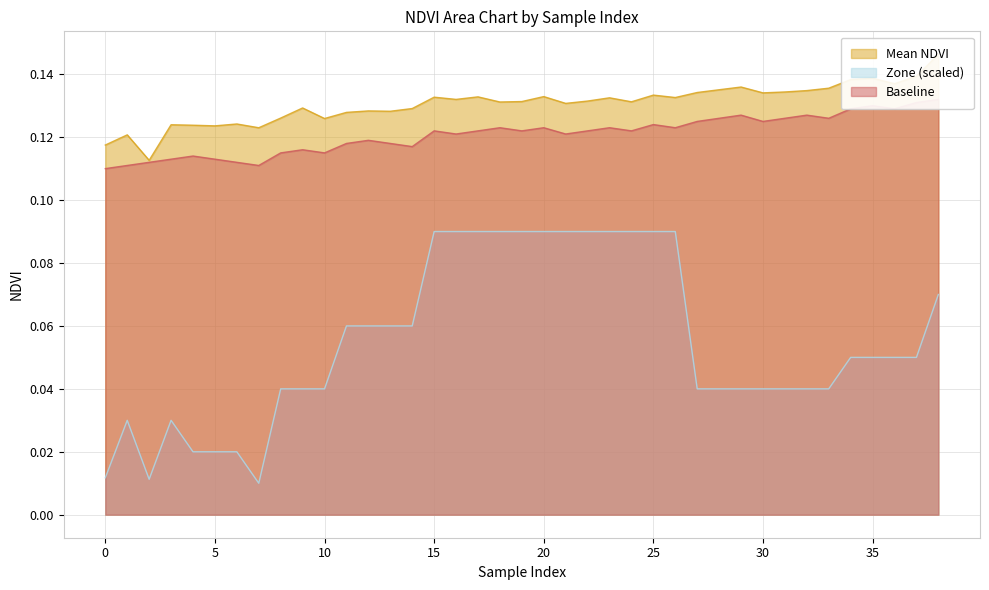

True or false: Baseline and Zone (scaled) cross at least once.

False